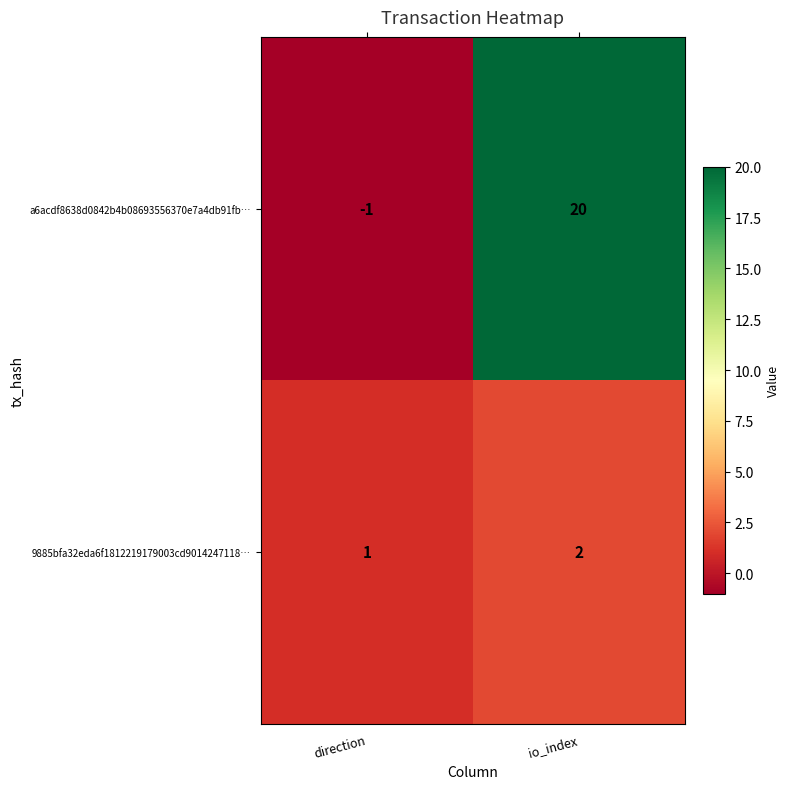

At how many categories does at least one series exceed 3?

1